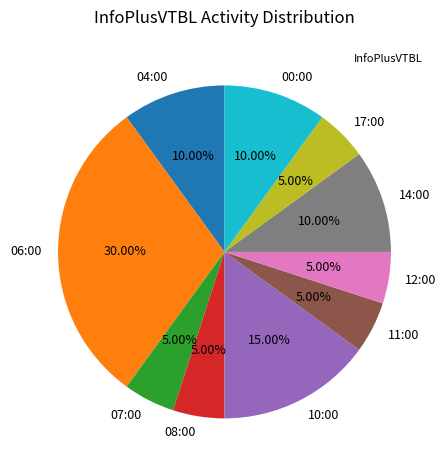

Does 00:00 account for over 50% of the chart?

No